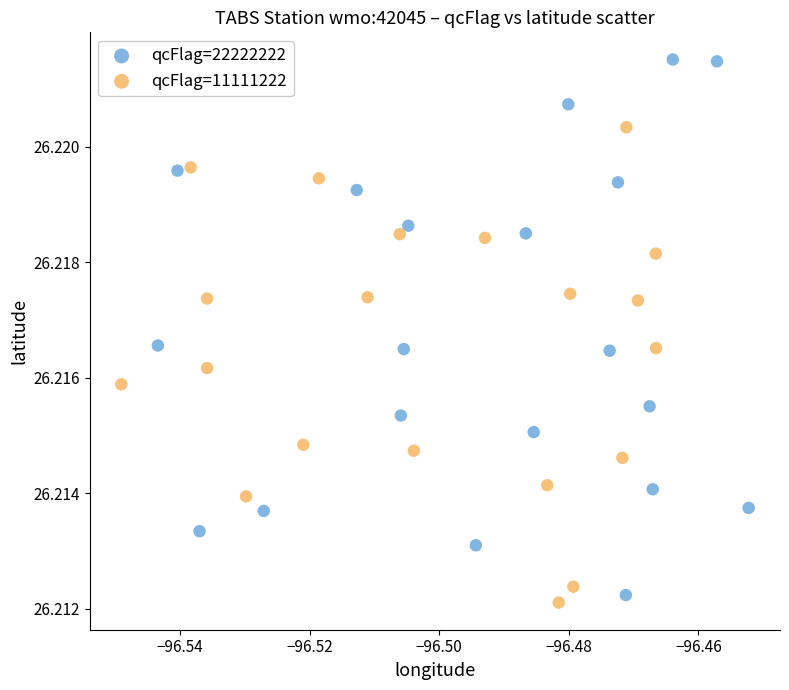

Which series contains the highest Y value?

qcFlag=22222222